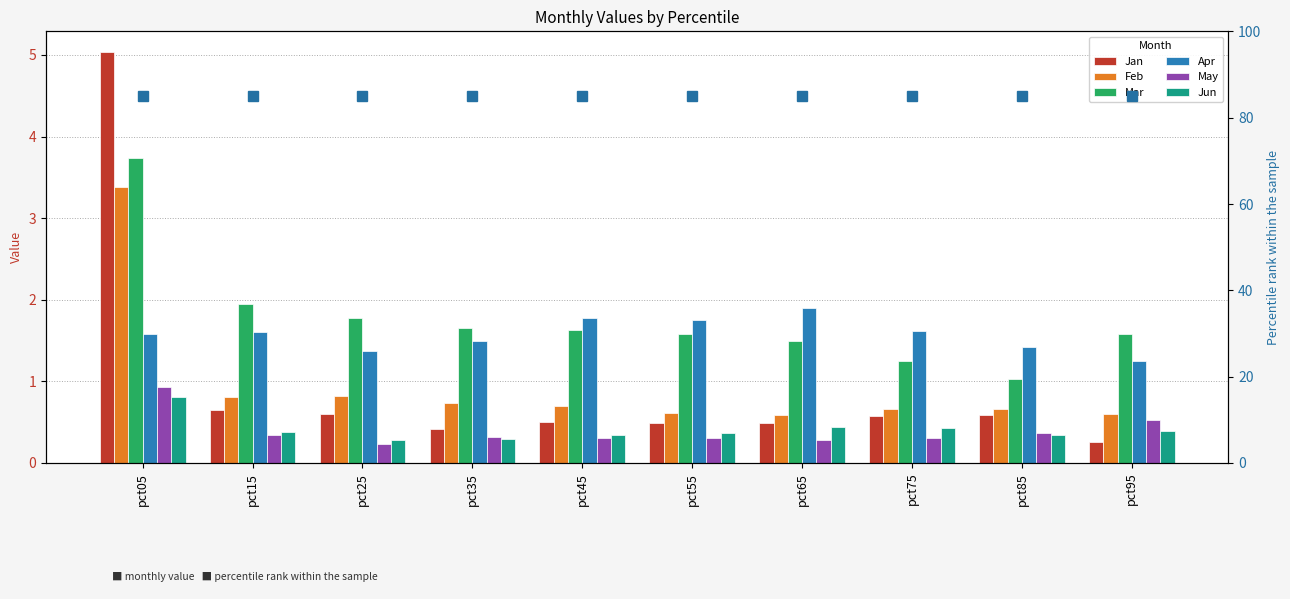

Reading left to right, list all the values displayed in this chart.

Jan: pct05=5.0	pct15=0.7	pct25=0.6	pct35=0.4	pct45=0.5	pct55=0.5	pct65=0.5	pct75=0.6	pct85=0.6	pct95=0.3
Feb: pct05=3.4	pct15=0.8	pct25=0.8	pct35=0.7	pct45=0.7	pct55=0.6	pct65=0.6	pct75=0.7	pct85=0.7	pct95=0.6
Mar: pct05=3.7	pct15=2.0	pct25=1.8	pct35=1.7	pct45=1.6	pct55=1.6	pct65=1.5	pct75=1.2	pct85=1.0	pct95=1.6
Apr: pct05=1.6	pct15=1.6	pct25=1.4	pct35=1.5	pct45=1.8	pct55=1.8	pct65=1.9	pct75=1.6	pct85=1.4	pct95=1.2
May: pct05=0.9	pct15=0.3	pct25=0.2	pct35=0.3	pct45=0.3	pct55=0.3	pct65=0.3	pct75=0.3	pct85=0.4	pct95=0.5
Jun: pct05=0.8	pct15=0.4	pct25=0.3	pct35=0.3	pct45=0.3	pct55=0.4	pct65=0.4	pct75=0.4	pct85=0.3	pct95=0.4